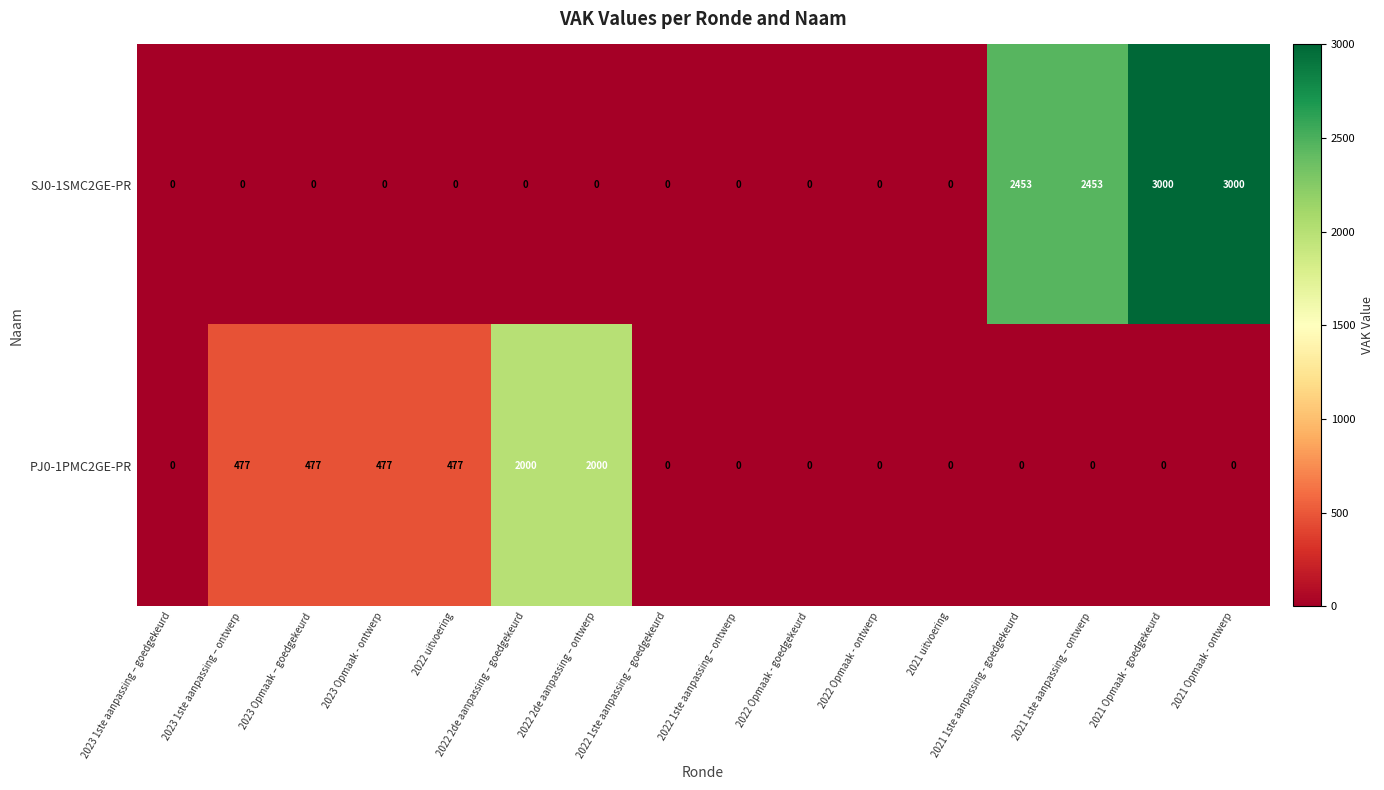

True or false: PJ0-1PMC2GE-PR has a value of 0 at 2022 1ste aanpassing – goedgekeurd.

True